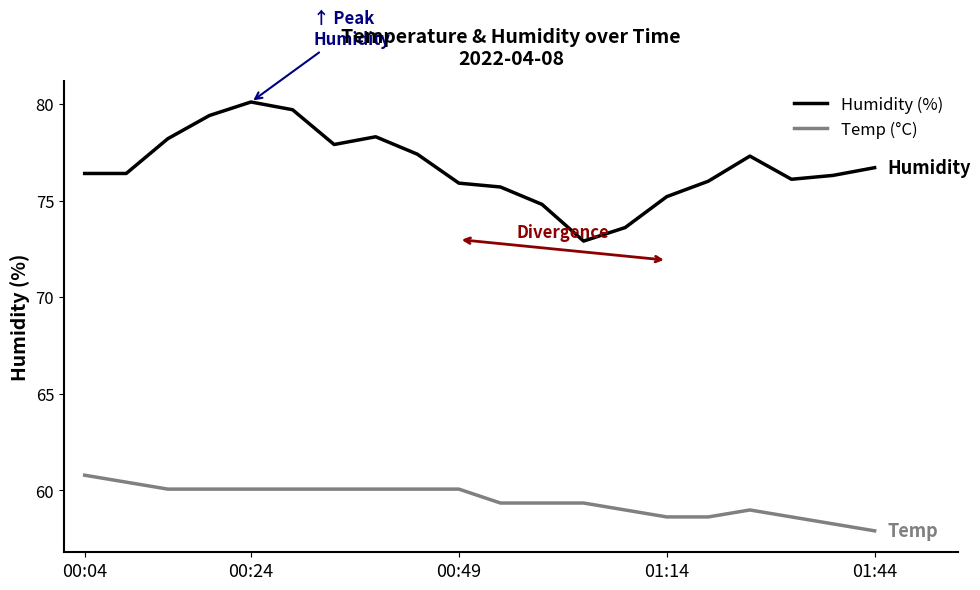

List the series in order of their peak value, highest first.

Humidity (%), Temp (°C)